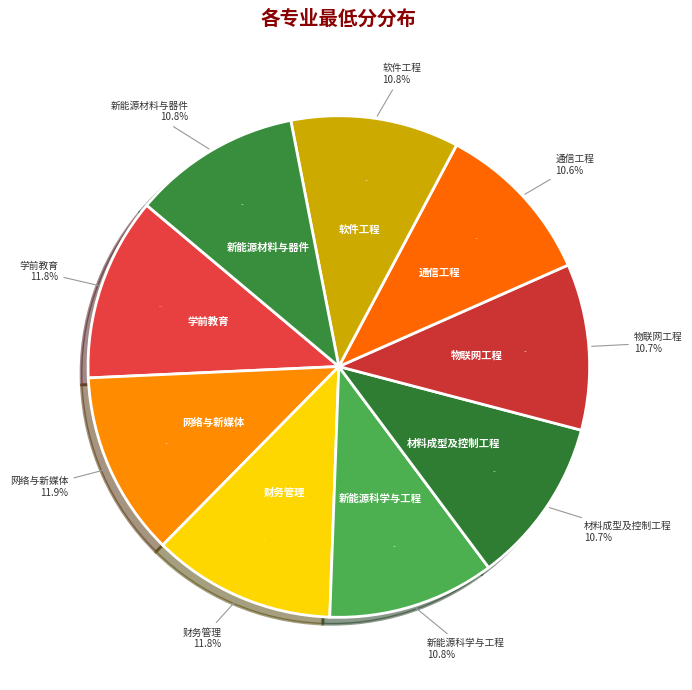

How many slices are in this pie chart?

9